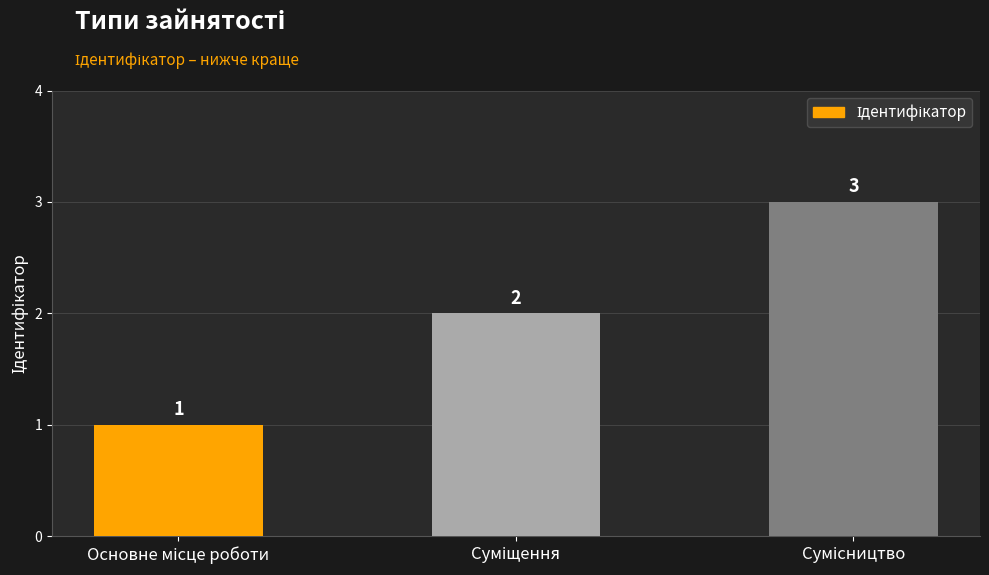

What is the value of the 1st bar from the left?

1